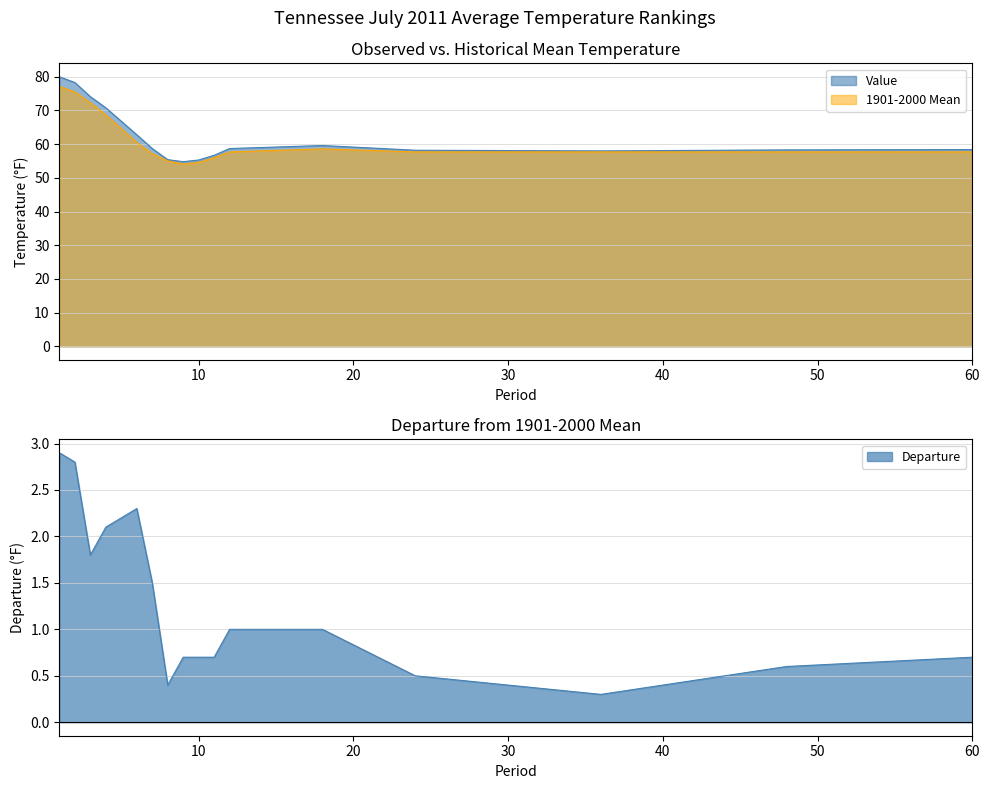

Between 3 and 12, which series saw the biggest shift?

Value